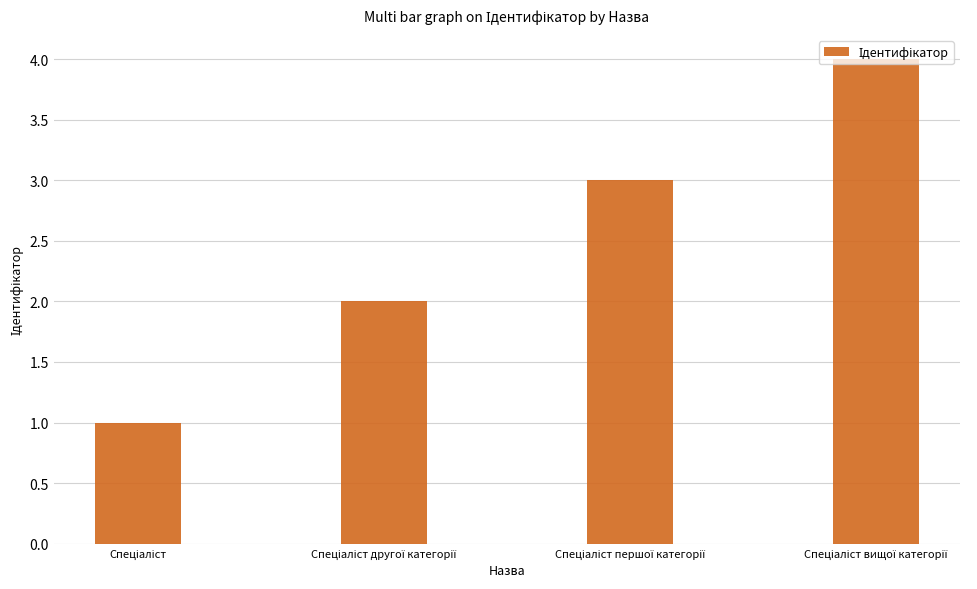

What is the greatest value displayed?

4